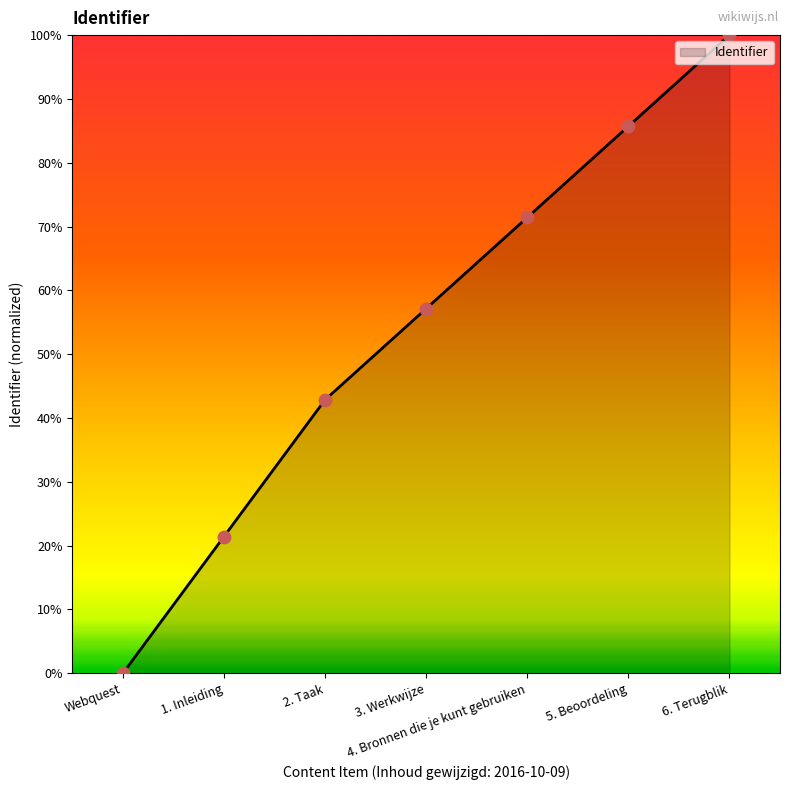

What is the change in value from 1. Inleiding to 3. Werkwijze?

+0.4